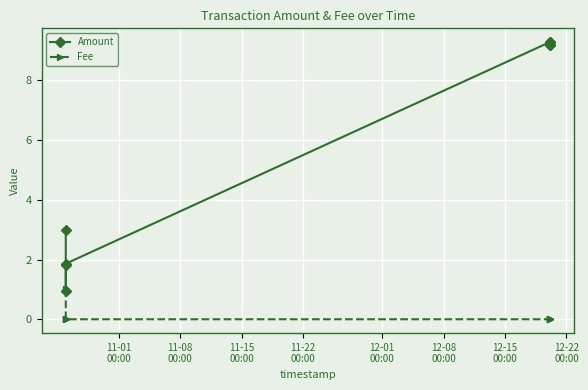

Does the chart display data point markers on the line(s)?

Yes